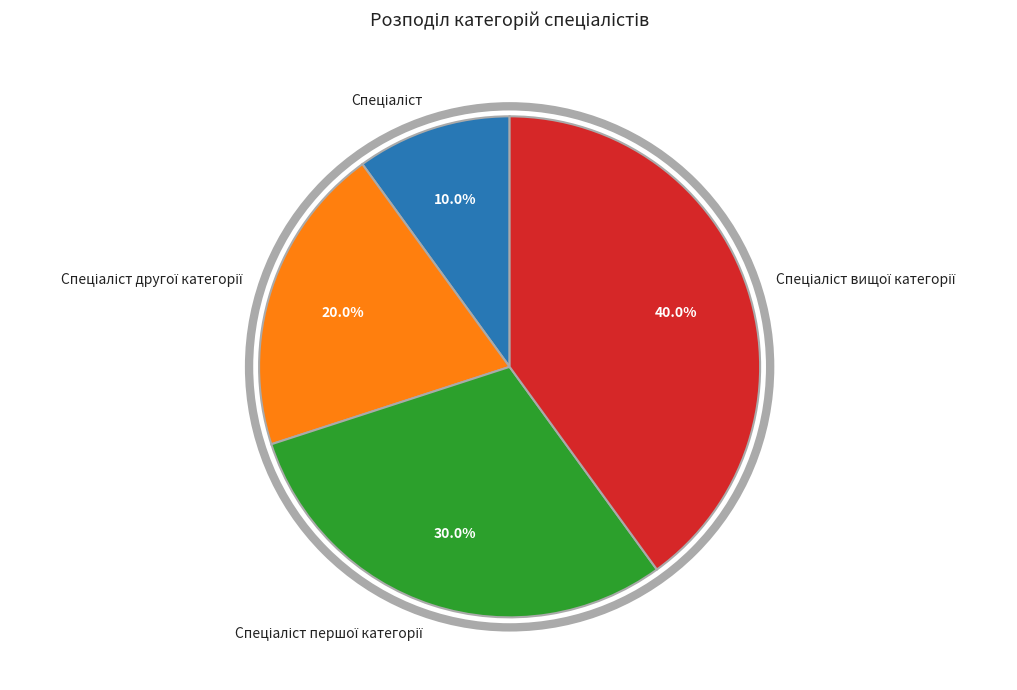

Is there any slice that represents more than half of the pie?

No